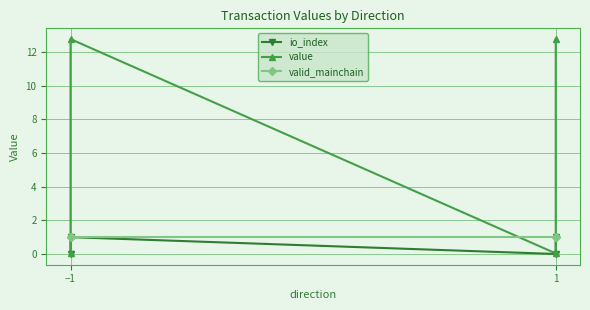

Rank the series by their maximum value, from highest to lowest.

value, io_index, valid_mainchain